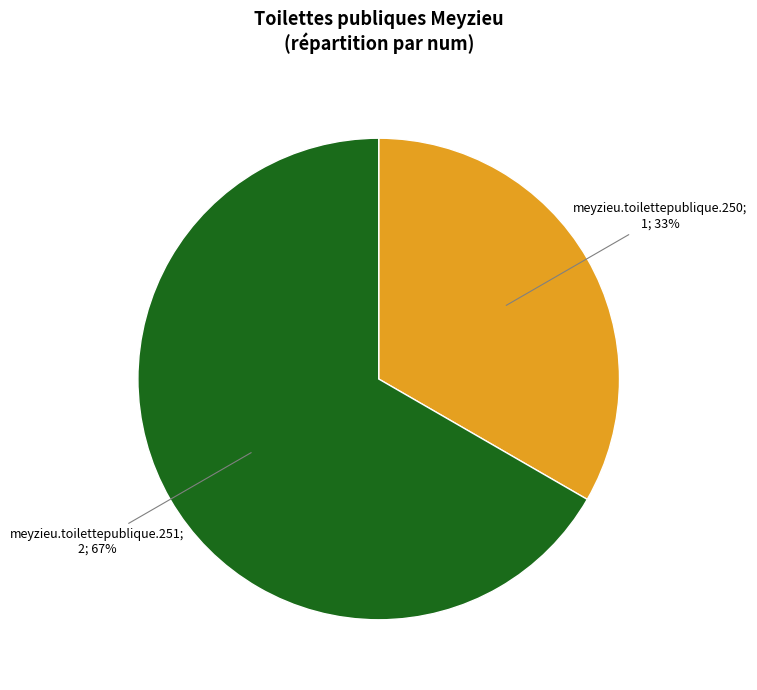

To the nearest percent, what is the average slice percentage?

50%